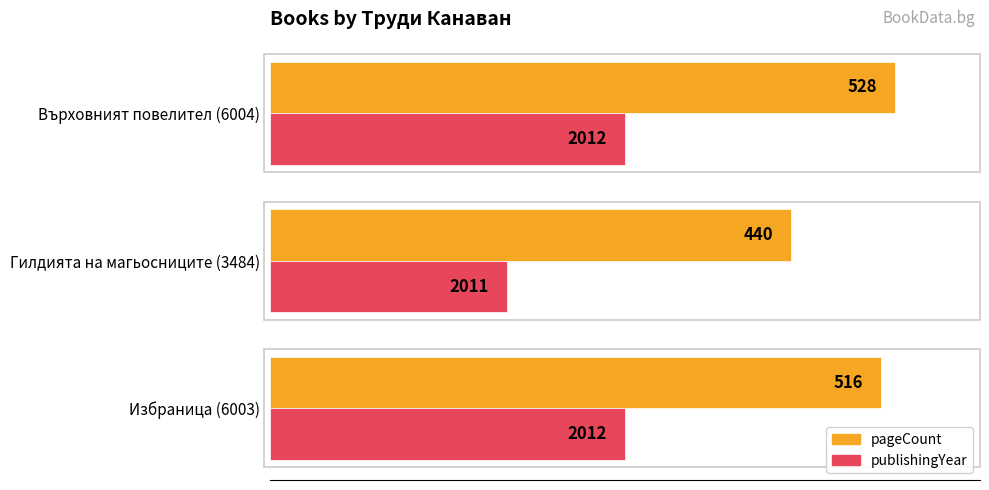

What is the total value across all series at Гилдията на магьосниците (3484)?

640